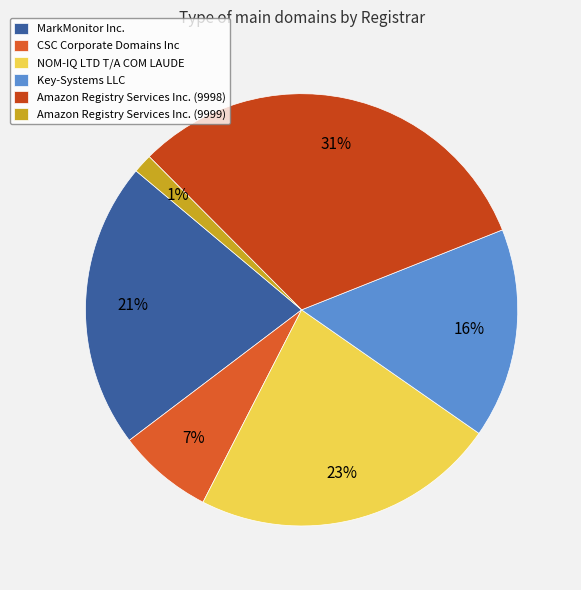

To the nearest percent, what portion does Amazon Registry Services Inc. (9999) represent?

1%